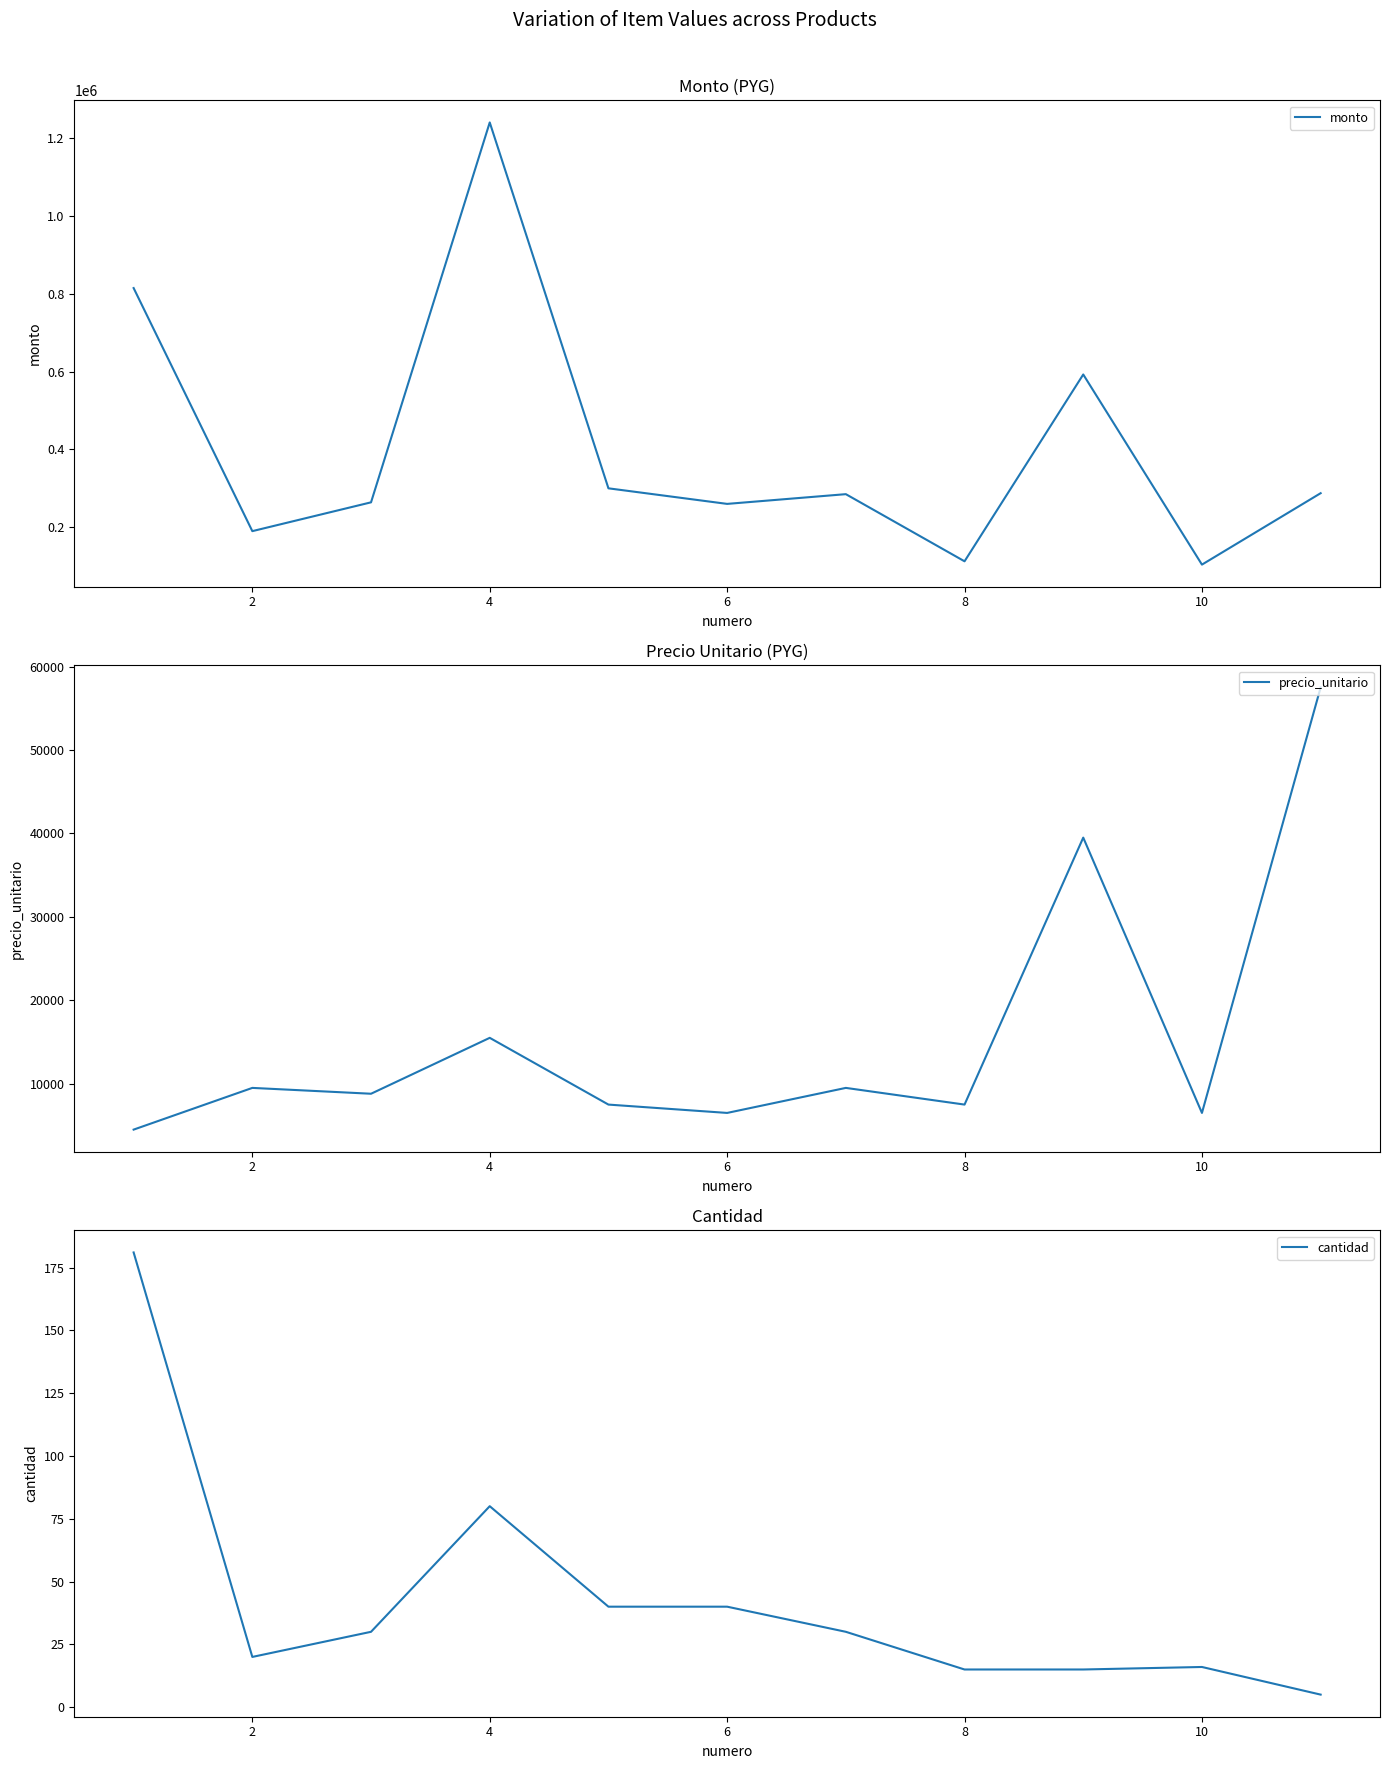

What is the maximum value for monto?

1240000